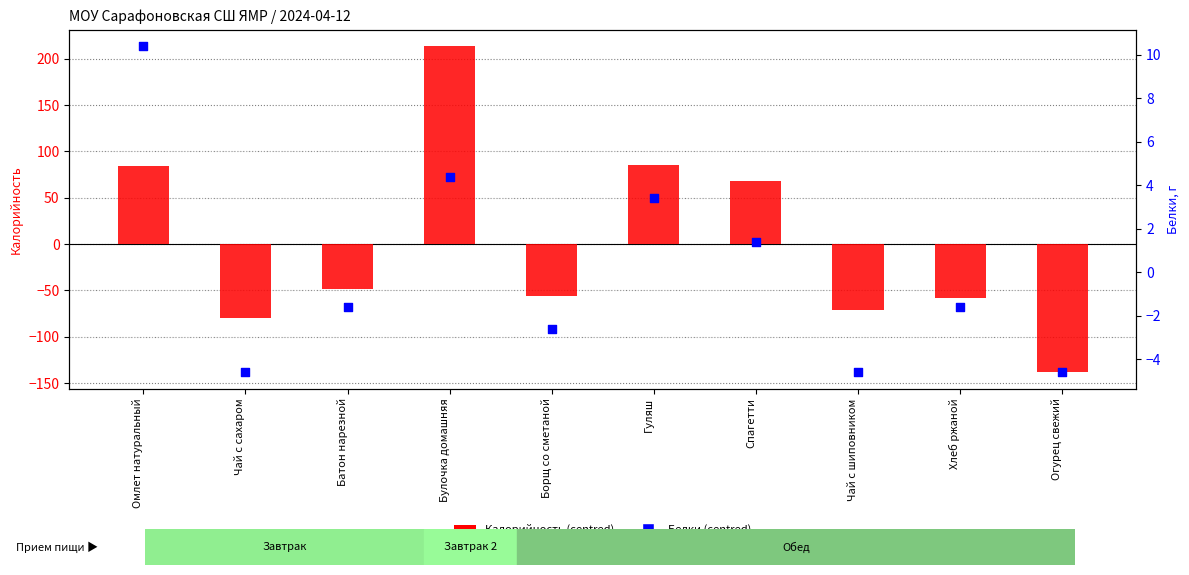

What are all the series names shown in the legend?

Калорийность (centred), Белки (centred)